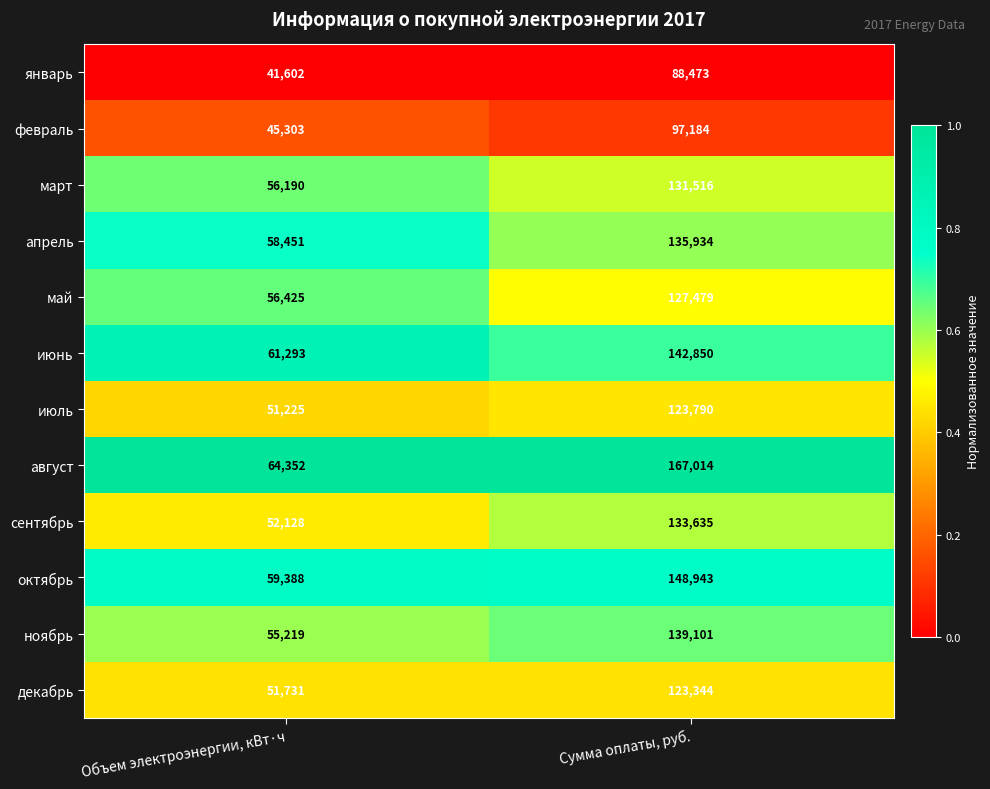

At which label is май closest to 91952?

Объем электроэнергии, кВт·ч